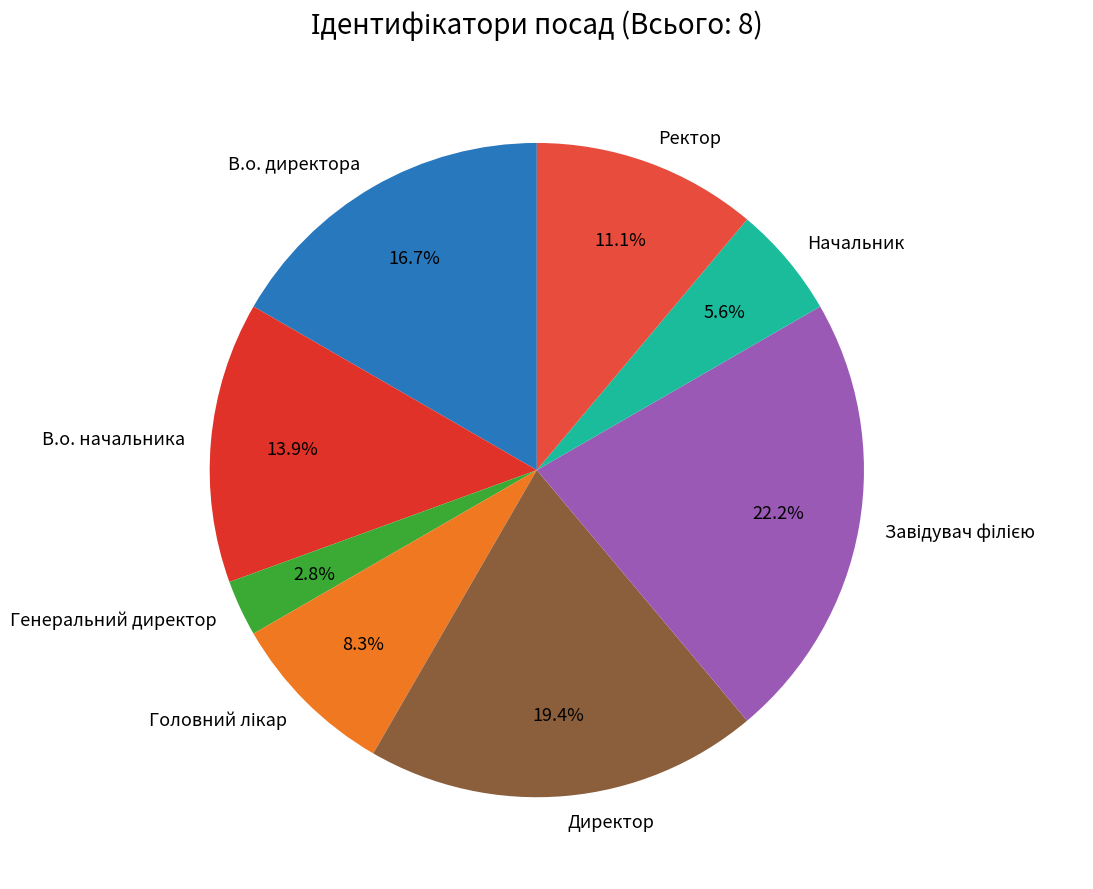

To the nearest percent, what portion does Генеральний директор represent?

3%